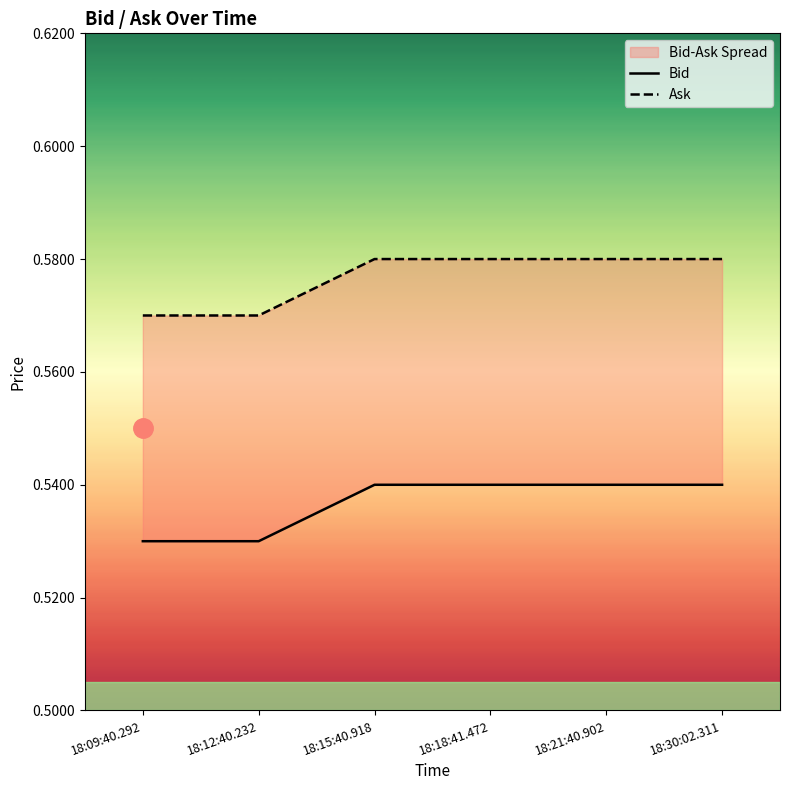

The value of Bid at 18:12:40.232 is 0.5. True or false?

True